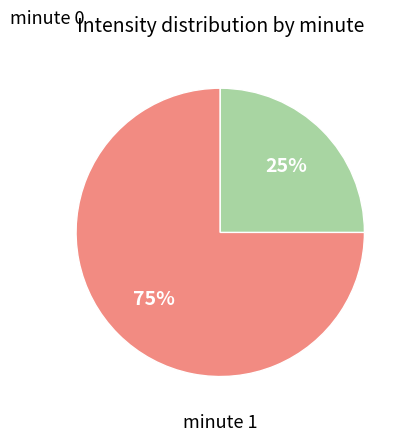

Is there any slice that represents more than half of the pie?

Yes